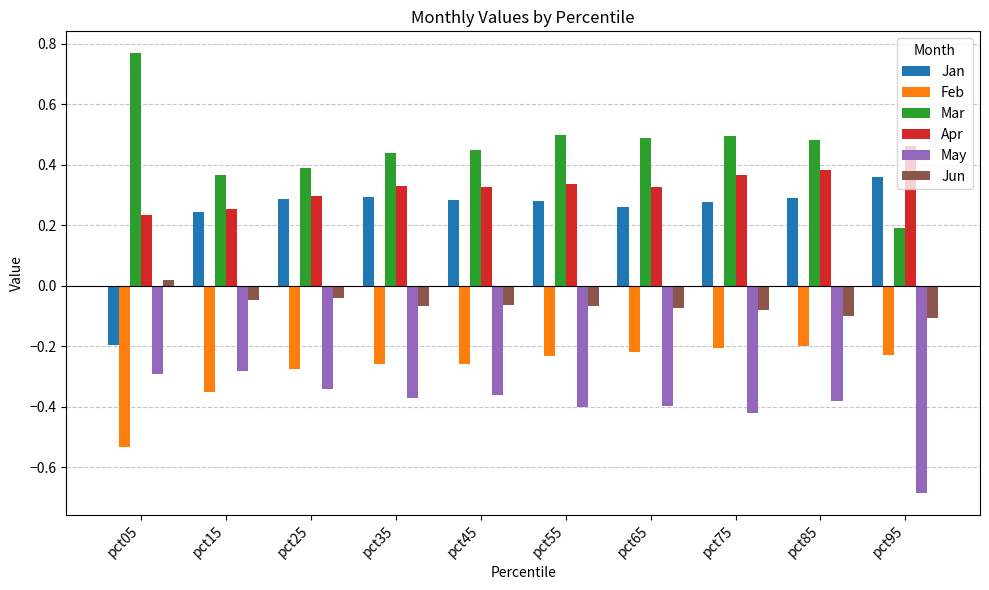

Is the value of Jun at pct75 greater than the value of Mar at pct35?

No